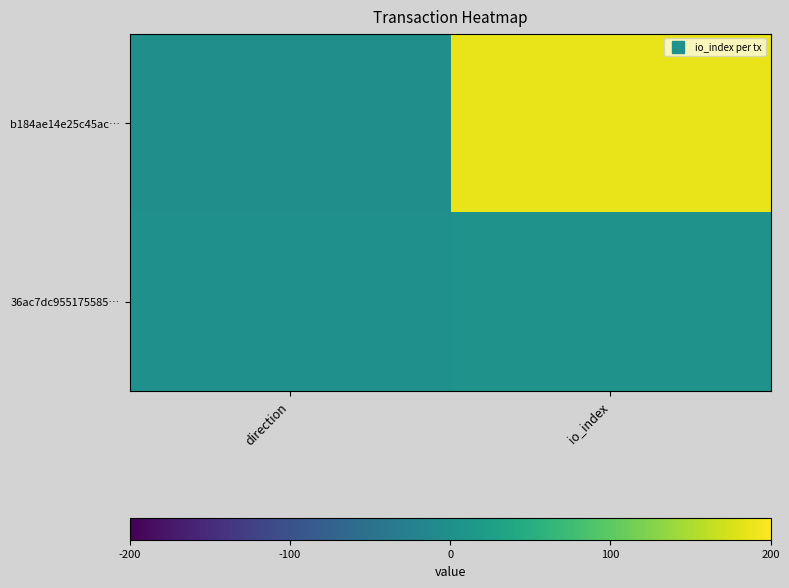

At which category is the sum across all series the highest?

io_index